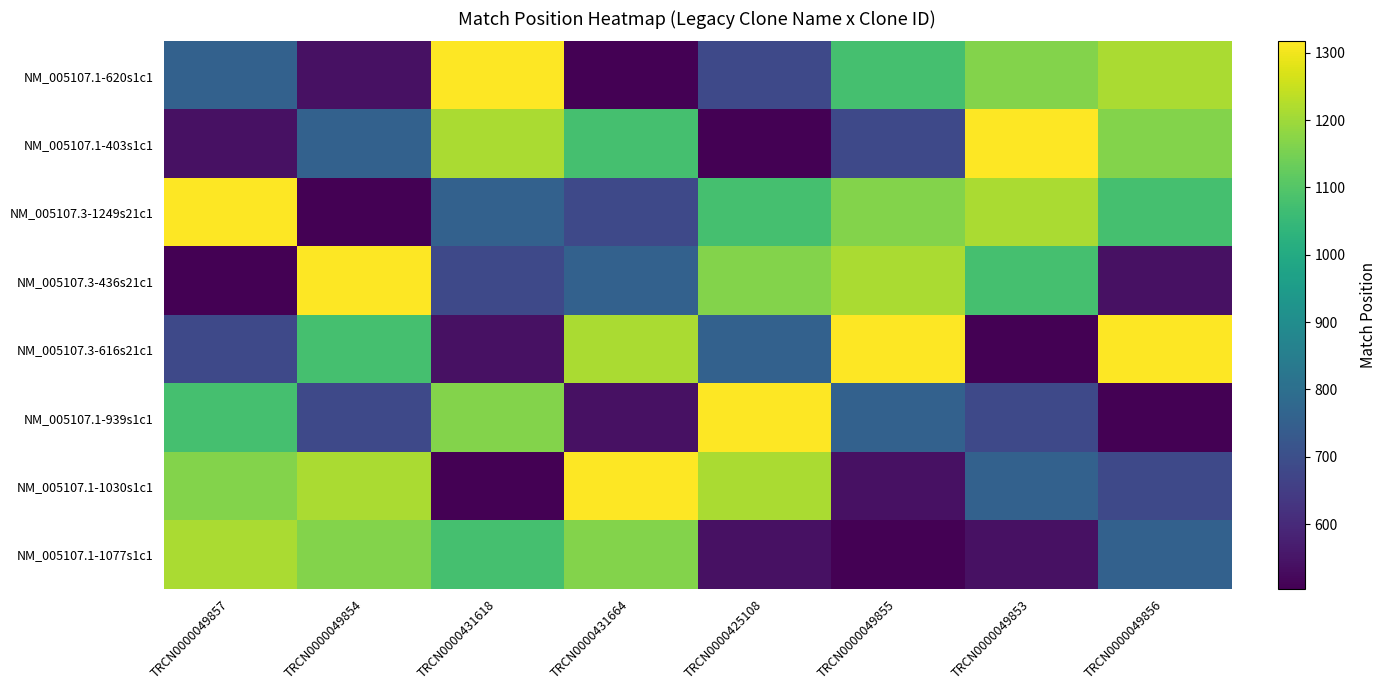

Reading left to right, extract all data points from this chart.

NM_005107.1-620s1c1: TRCN0000049857=757	TRCN0000049854=540	TRCN0000431618=1317	TRCN0000431664=504	TRCN0000425108=684	TRCN0000049855=1076	TRCN0000049853=1167	TRCN0000049856=1214
NM_005107.1-403s1c1: TRCN0000049857=540	TRCN0000049854=757	TRCN0000431618=1214	TRCN0000431664=1076	TRCN0000425108=504	TRCN0000049855=684	TRCN0000049853=1317	TRCN0000049856=1167
NM_005107.3-1249s21c1: TRCN0000049857=1317	TRCN0000049854=504	TRCN0000431618=757	TRCN0000431664=684	TRCN0000425108=1076	TRCN0000049855=1167	TRCN0000049853=1214	TRCN0000049856=1076
NM_005107.3-436s21c1: TRCN0000049857=504	TRCN0000049854=1317	TRCN0000431618=684	TRCN0000431664=757	TRCN0000425108=1167	TRCN0000049855=1214	TRCN0000049853=1076	TRCN0000049856=540
NM_005107.3-616s21c1: TRCN0000049857=684	TRCN0000049854=1076	TRCN0000431618=540	TRCN0000431664=1214	TRCN0000425108=757	TRCN0000049855=1317	TRCN0000049853=504	TRCN0000049856=1317
NM_005107.1-939s1c1: TRCN0000049857=1076	TRCN0000049854=684	TRCN0000431618=1167	TRCN0000431664=540	TRCN0000425108=1317	TRCN0000049855=757	TRCN0000049853=684	TRCN0000049856=504
NM_005107.1-1030s1c1: TRCN0000049857=1167	TRCN0000049854=1214	TRCN0000431618=504	TRCN0000431664=1317	TRCN0000425108=1214	TRCN0000049855=540	TRCN0000049853=757	TRCN0000049856=684
NM_005107.1-1077s1c1: TRCN0000049857=1214	TRCN0000049854=1167	TRCN0000431618=1076	TRCN0000431664=1167	TRCN0000425108=540	TRCN0000049855=504	TRCN0000049853=540	TRCN0000049856=757